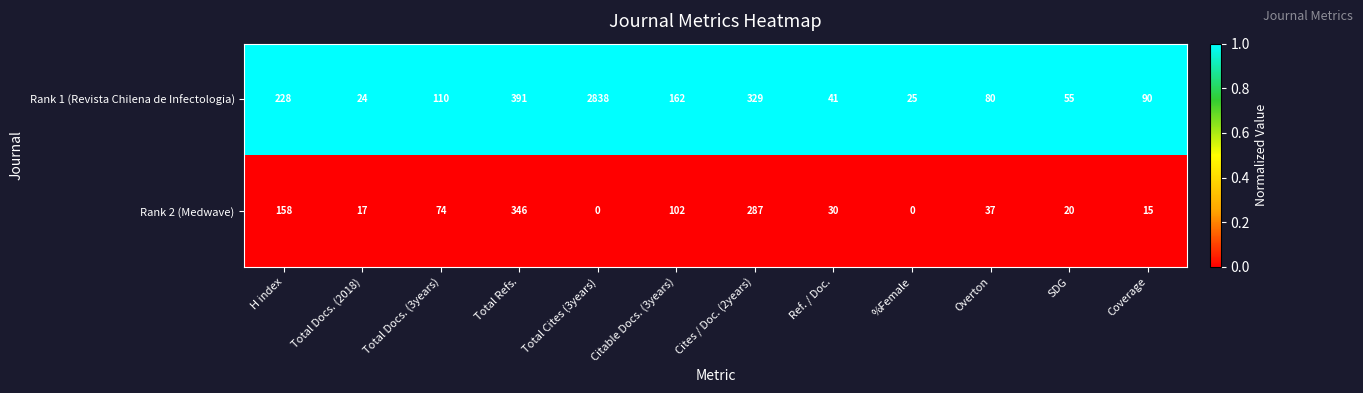

What is the spread (max minus min) of values at H index?

70